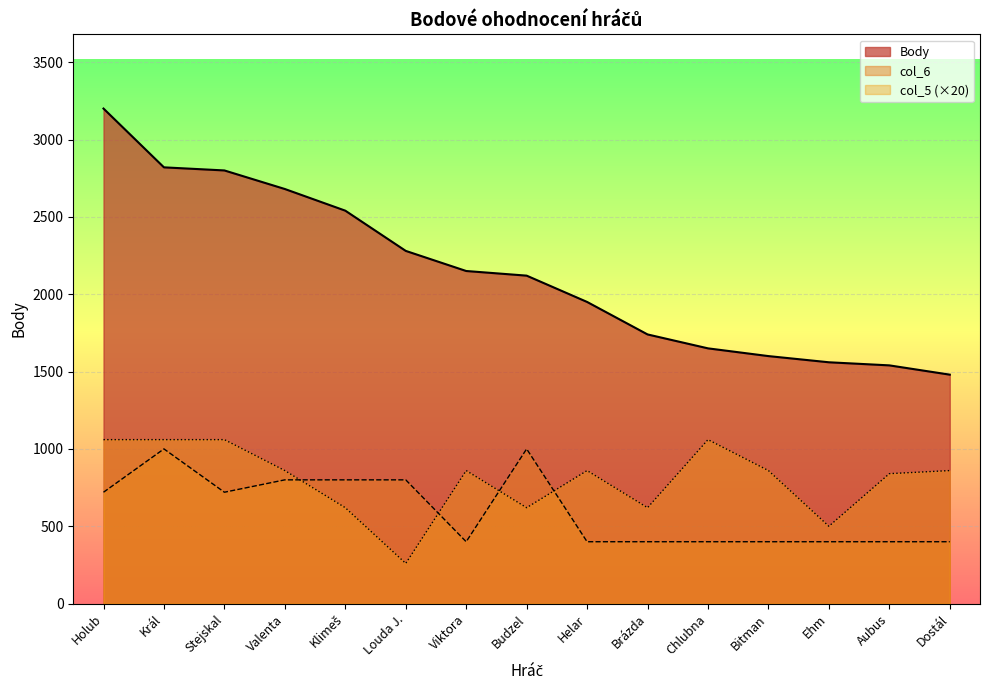

Where do col_5 and col_6 first cross each other?

Valenta and Klimeš